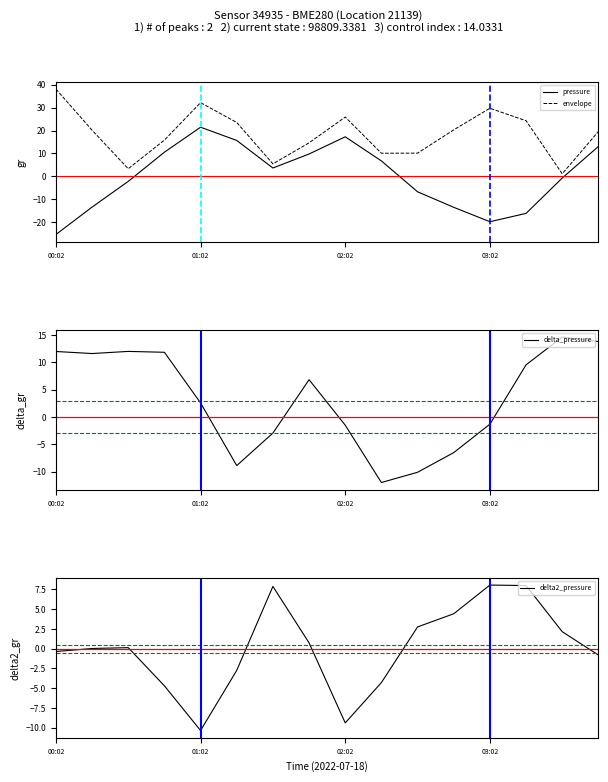

True or false: pressure and envelope cross at least once.

False